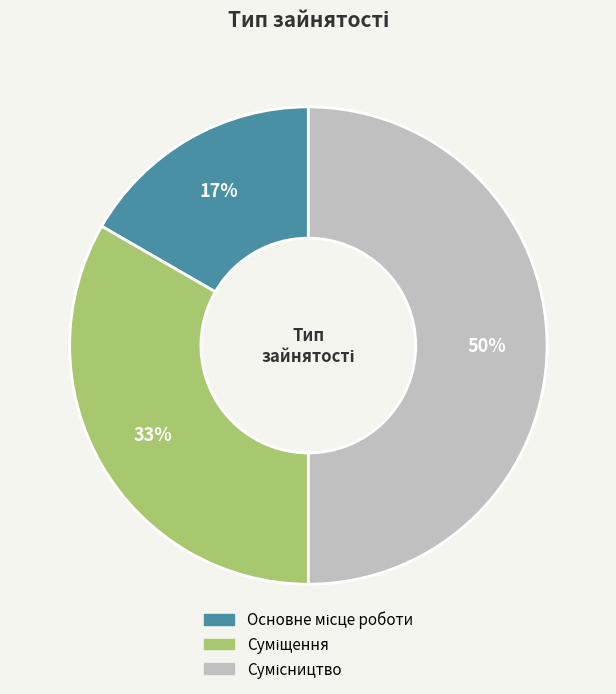

To the nearest percent, what is the average slice percentage?

33%